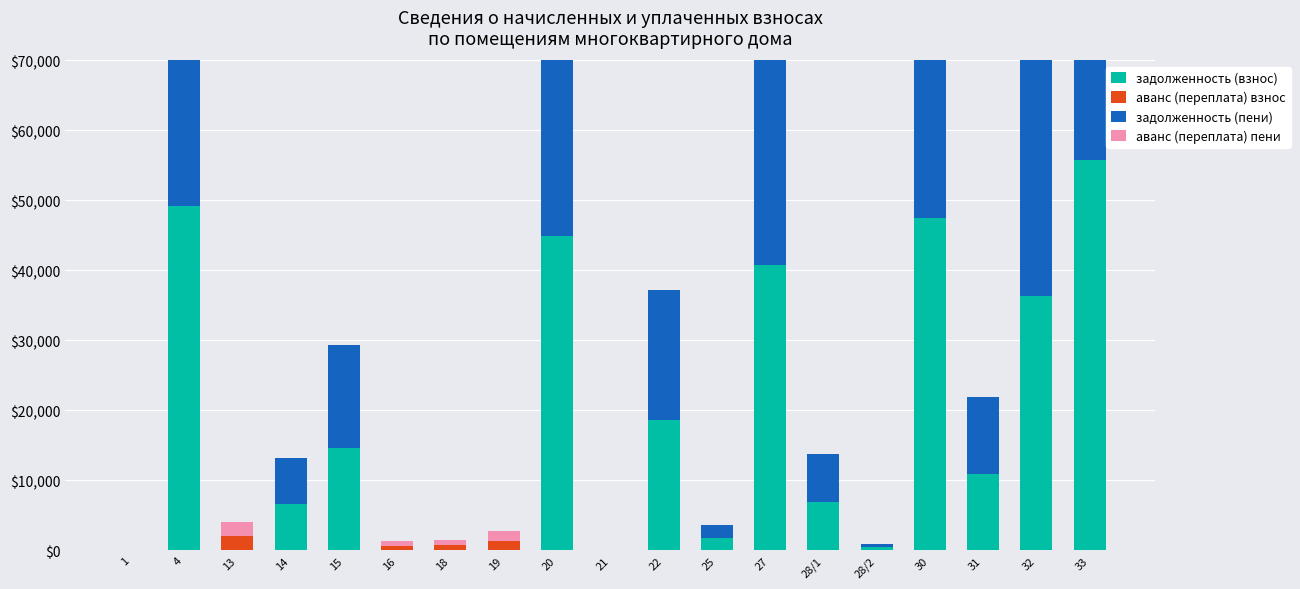

List the series in order of their peak value, highest first.

задолженность (взнос), задолженность (пени), аванс (переплата) взнос, аванс (переплата) пени